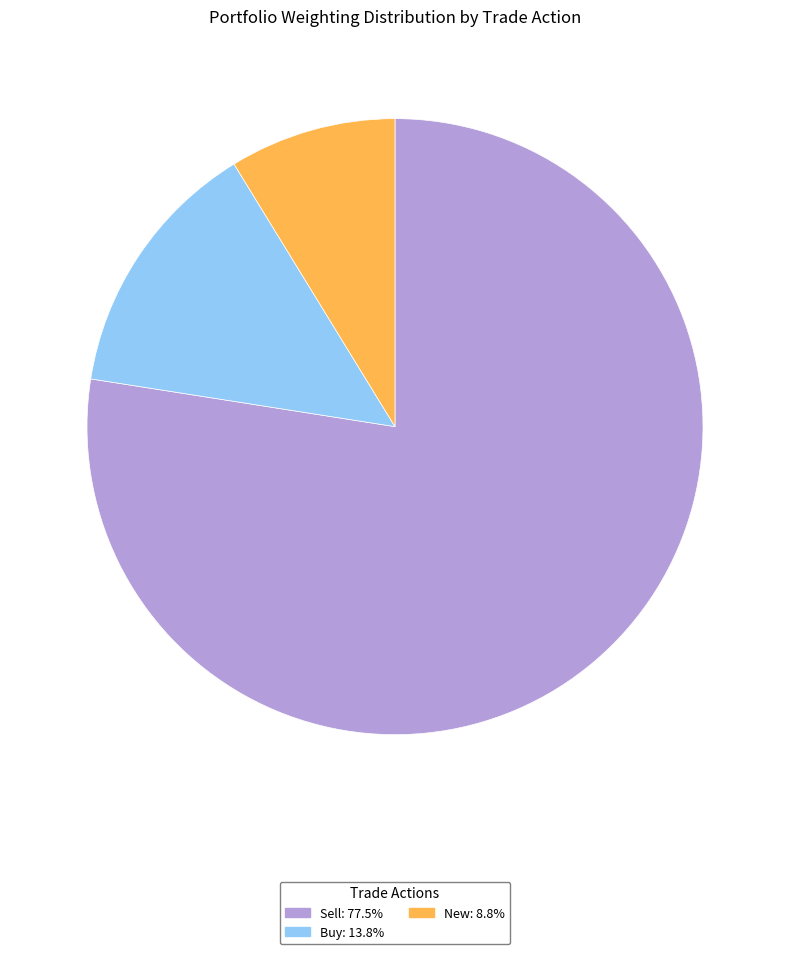

Does any single category account for the majority?

Yes